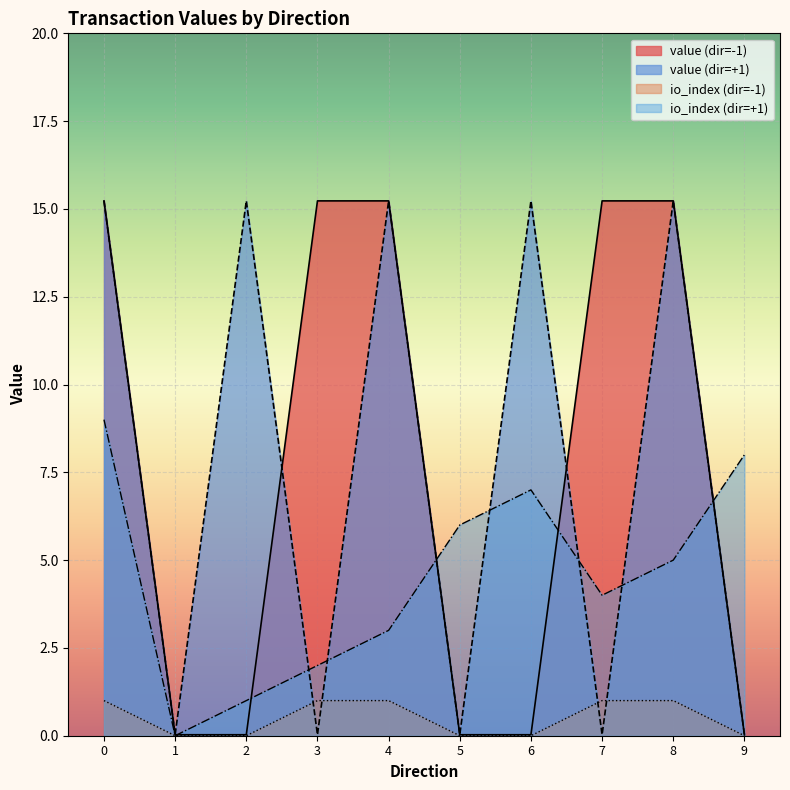

True or false: value (dir=-1) has a value of 23.2 at 4.

False